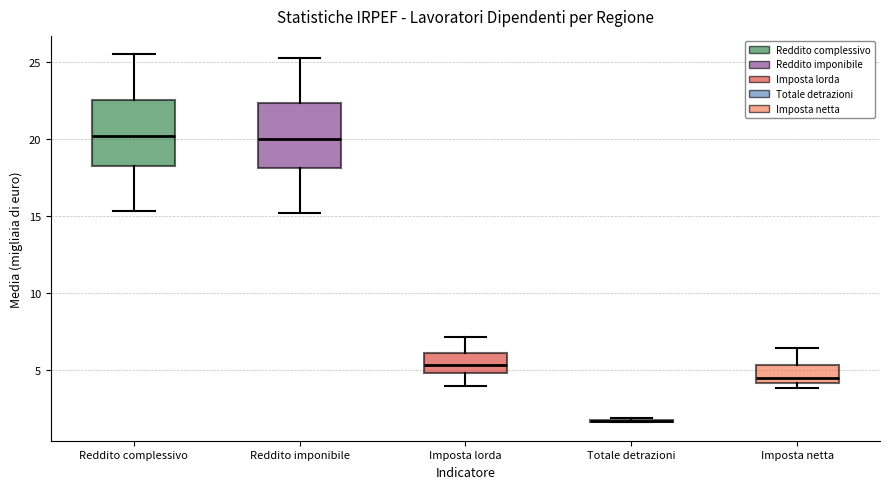

Reading left to right, transcribe this box plot: for each box, give where its median line is, the range the box spans, and where its two whiskers end, as read against the y-axis. The values are not printed on the chart, so give them approximately, as read against the axis.

Reddito complessivo: median 20.0, box 18.0 to 22.5, whiskers 15.5 to 25.5
Reddito imponibile: median 20.0, box 18.0 to 22.5, whiskers 15.0 to 25.5
Imposta lorda: median 5.5, box 5.0 to 6.0, whiskers 4.0 to 7.0
Totale detrazioni: box collapsed to a line at 1.5, whiskers 1.5 to 2.0
Imposta netta: median 4.5, box 4.0 to 5.5, whiskers 4.0 (just below the box's lower edge) to 6.5